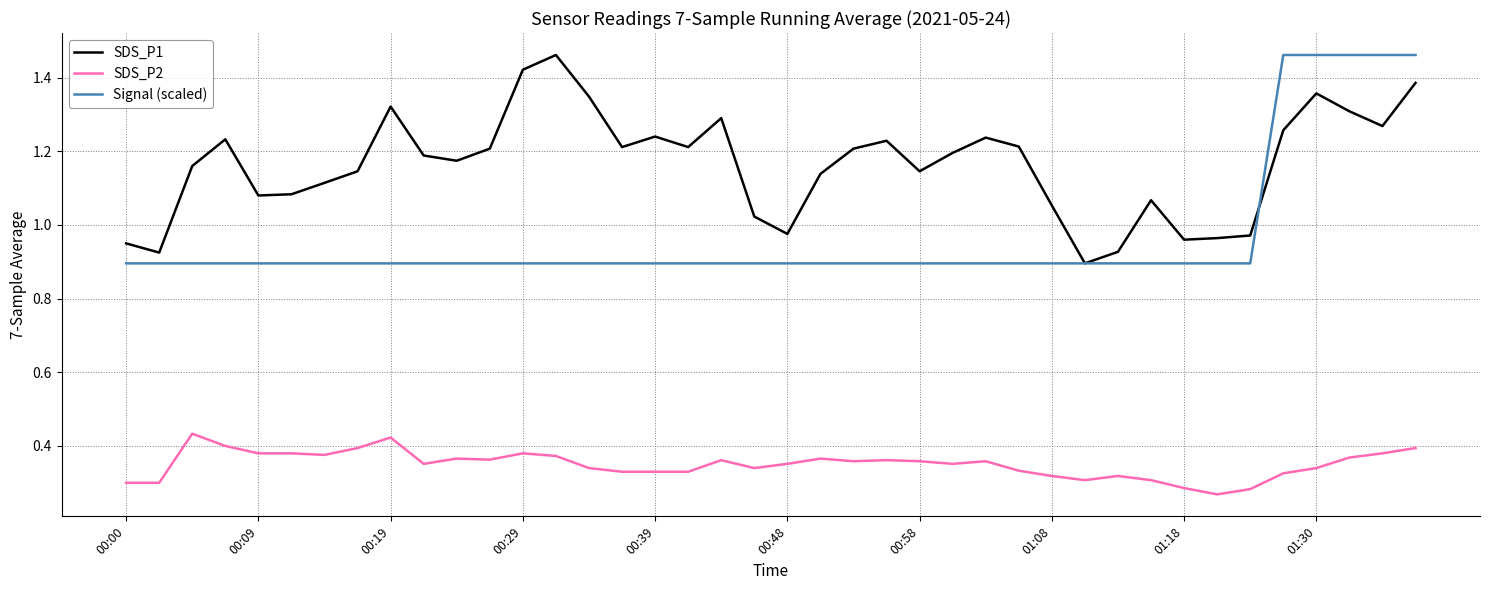

Rank the series by their average value, from highest to lowest.

SDS_P1, Signal (scaled), SDS_P2